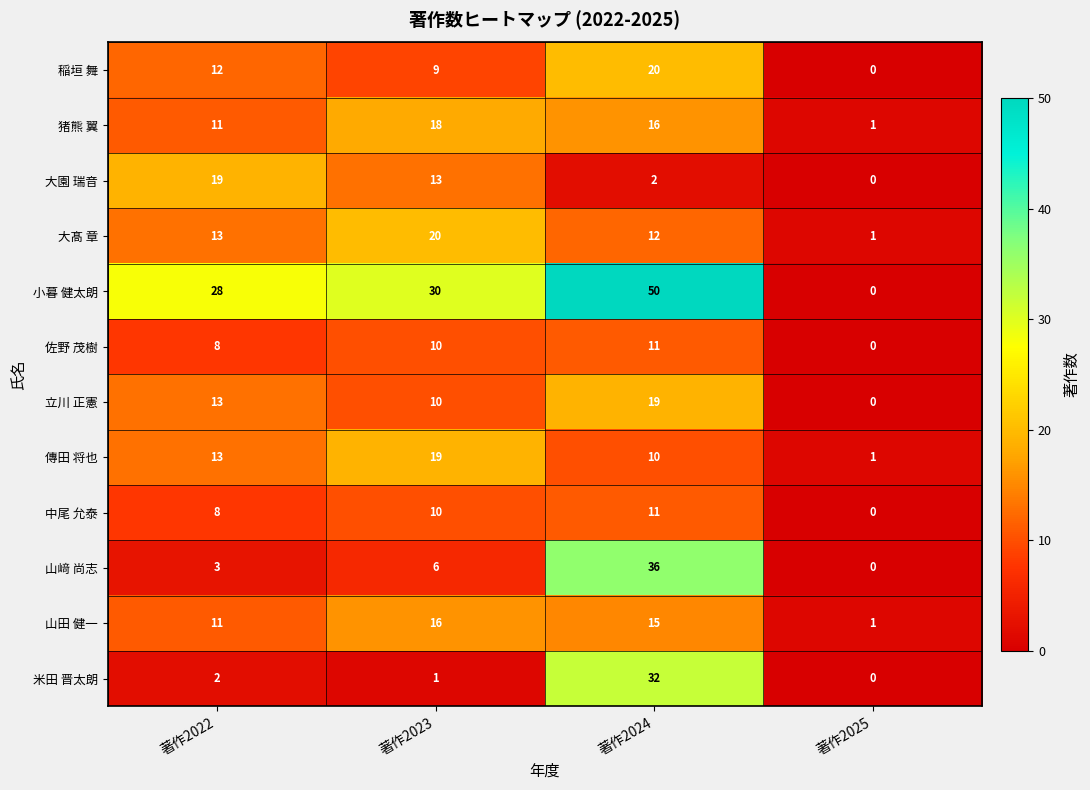

The value of 山田 健一 at 著作2022 is 3. True or false?

False